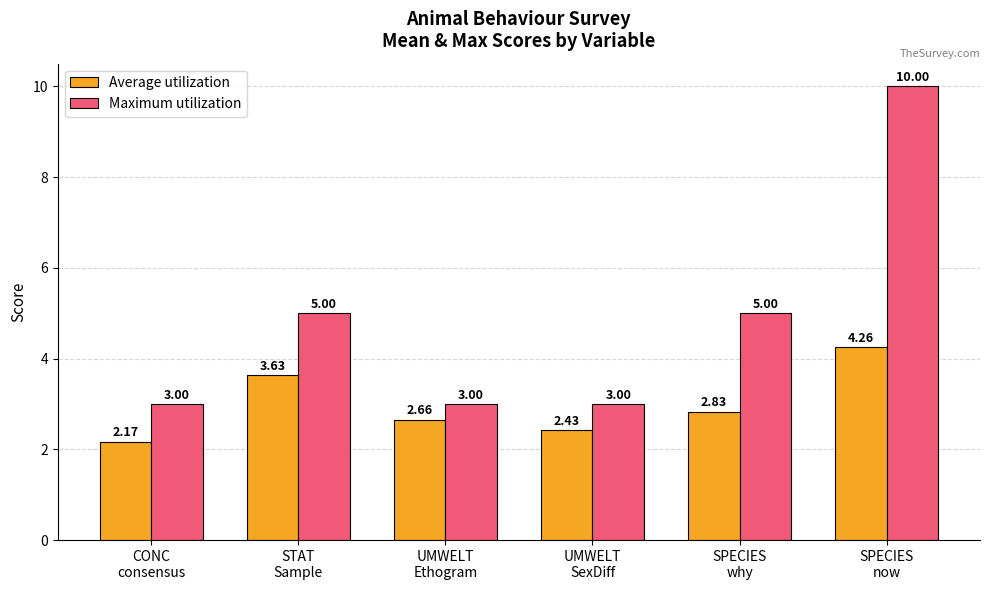

Which category has the lowest value in the Average utilization series?

CONC
consensus